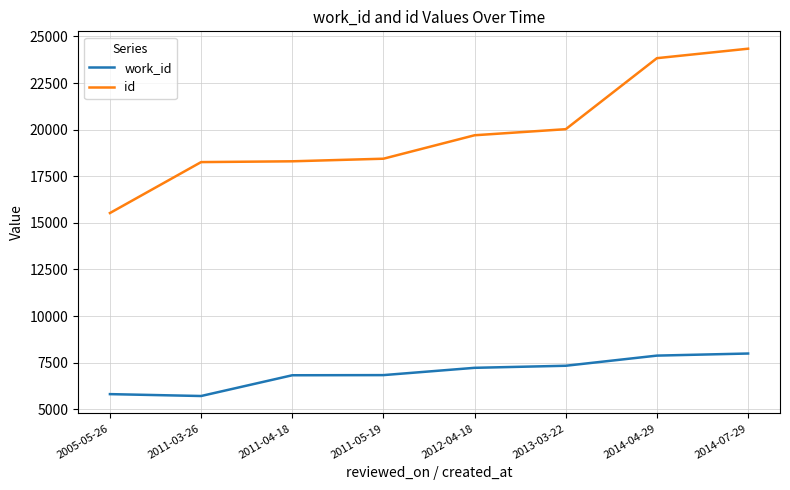

What is the maximum value shown in the chart?

24342